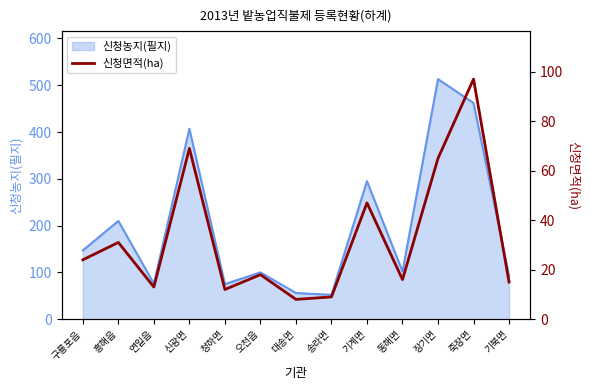

How many data points are less than 18?

6